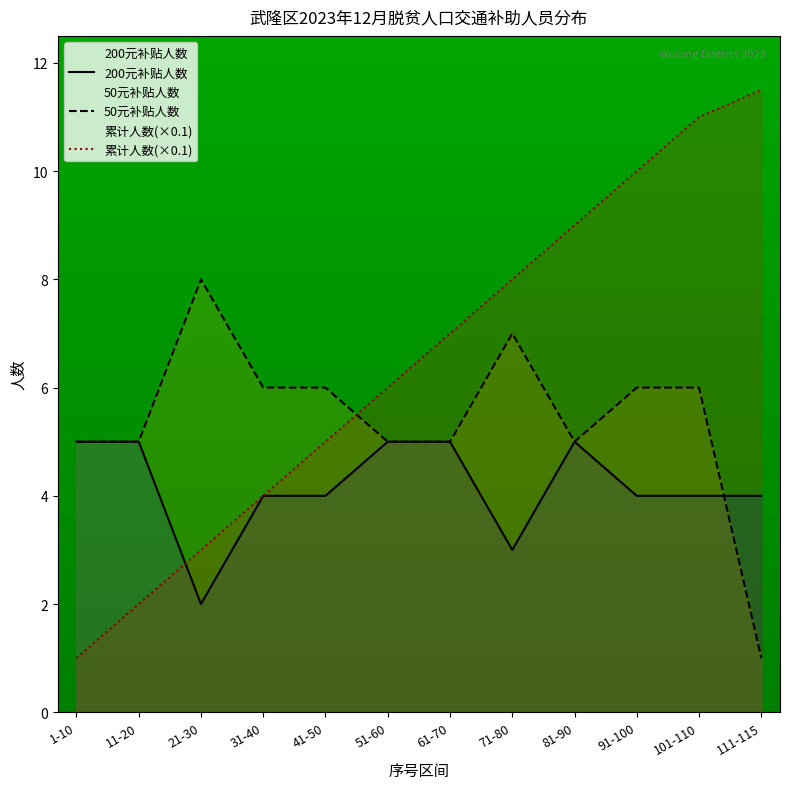

Reading left to right, what are all the values shown in this chart?

200元补贴人数: 5.0	5.0	2.0	4.0	4.0	5.0	5.0	3.0	5.0	4.0	4.0	4.0
50元补贴人数: 5.0	5.0	8.0	6.0	6.0	5.0	5.0	7.0	5.0	6.0	6.0	1.0
累计人数(×0.1): 1.0	2.0	3.0	4.0	5.0	6.0	7.0	8.0	9.0	10.0	11.0	11.5